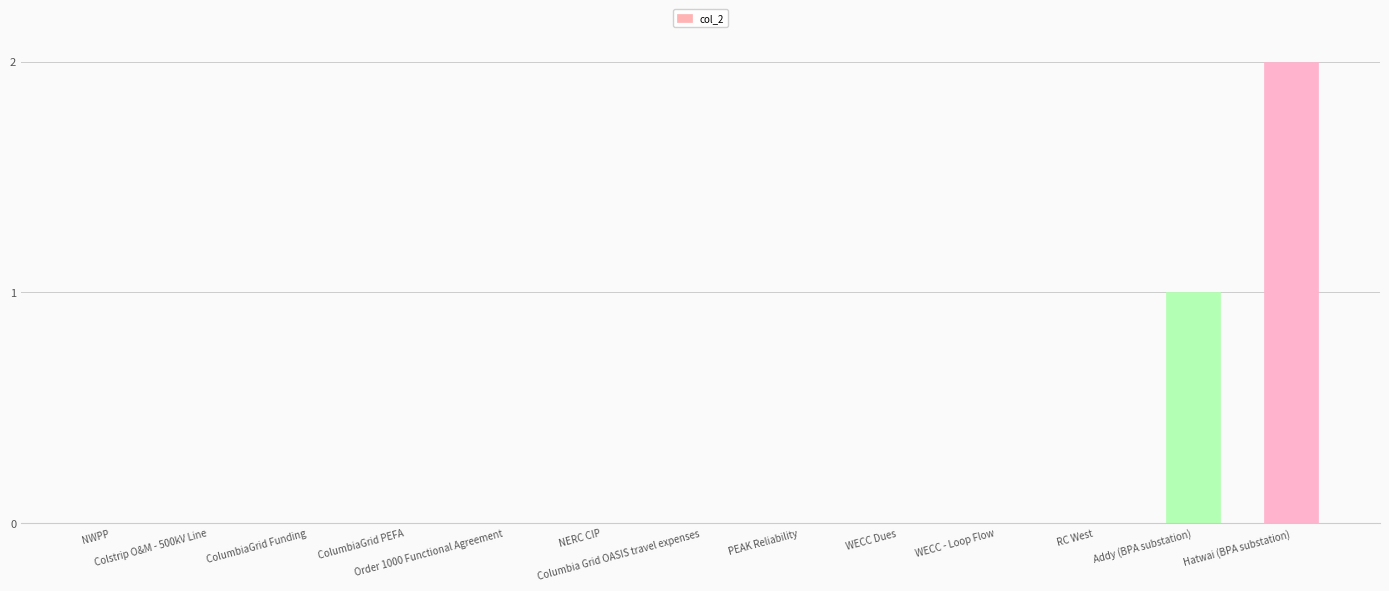

What is the sum of all values?

3